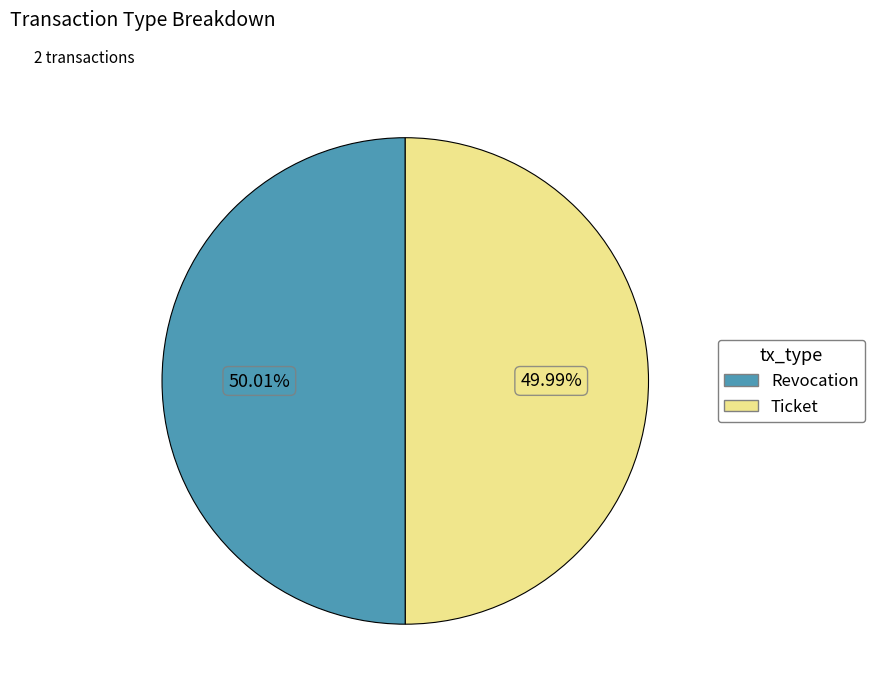

What is the ratio of the value at Revocation to the value at Ticket?

1.0